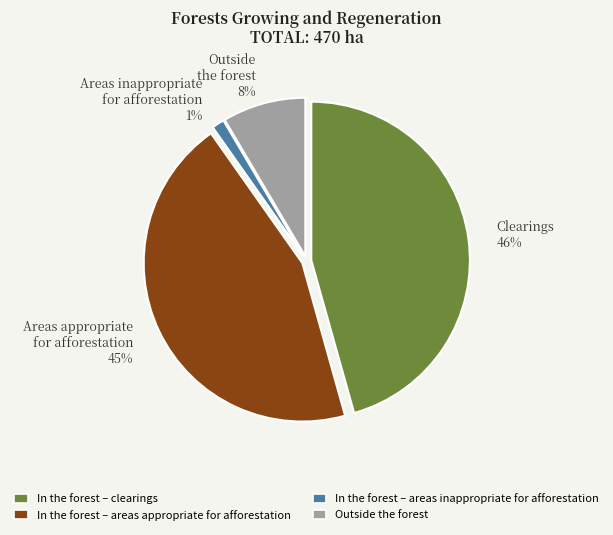

Is the sum of Areas appropriate for afforestation 45% and Outside the forest 8% greater than half?

Yes